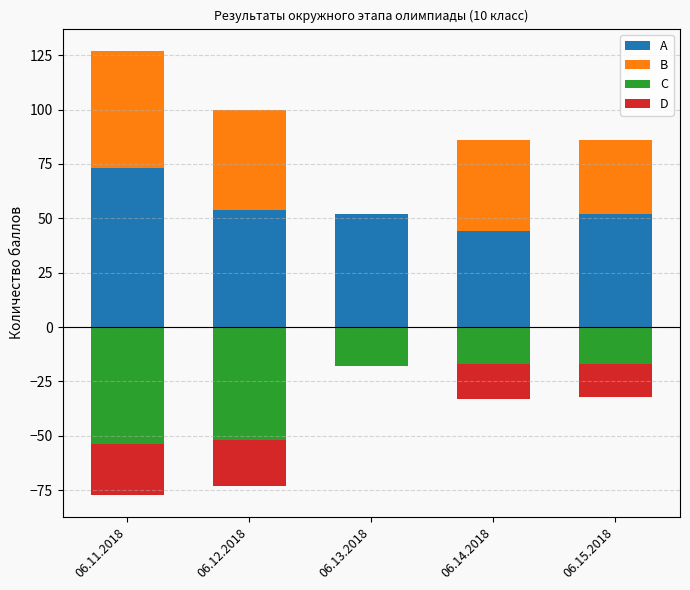

Between 06.11.2018 and 06.15.2018, which series saw the biggest shift?

C